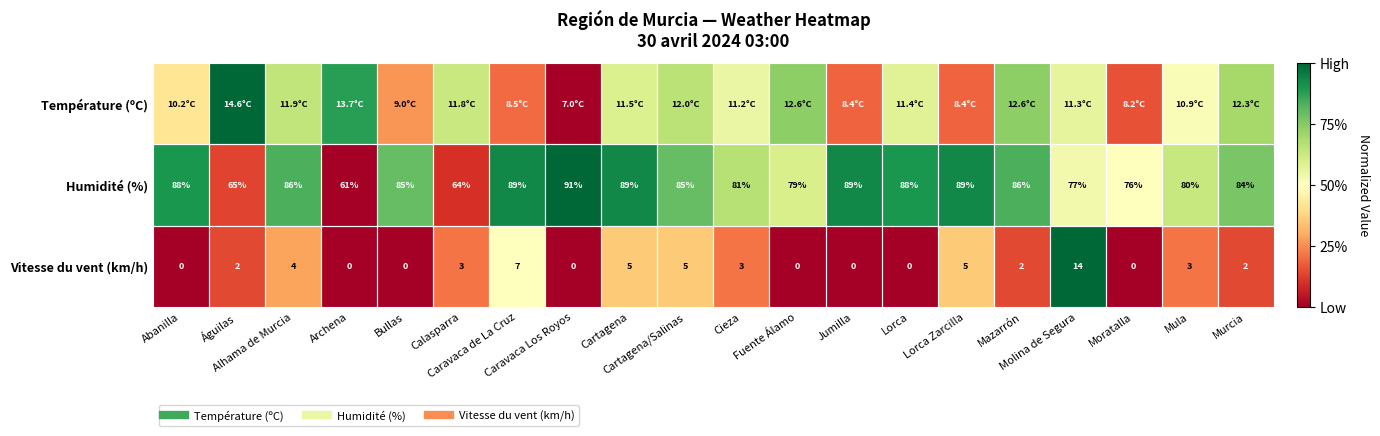

Is the value of Humidité (%) at Cartagena greater than the value of Température (ºC) at Mazarrón?

Yes